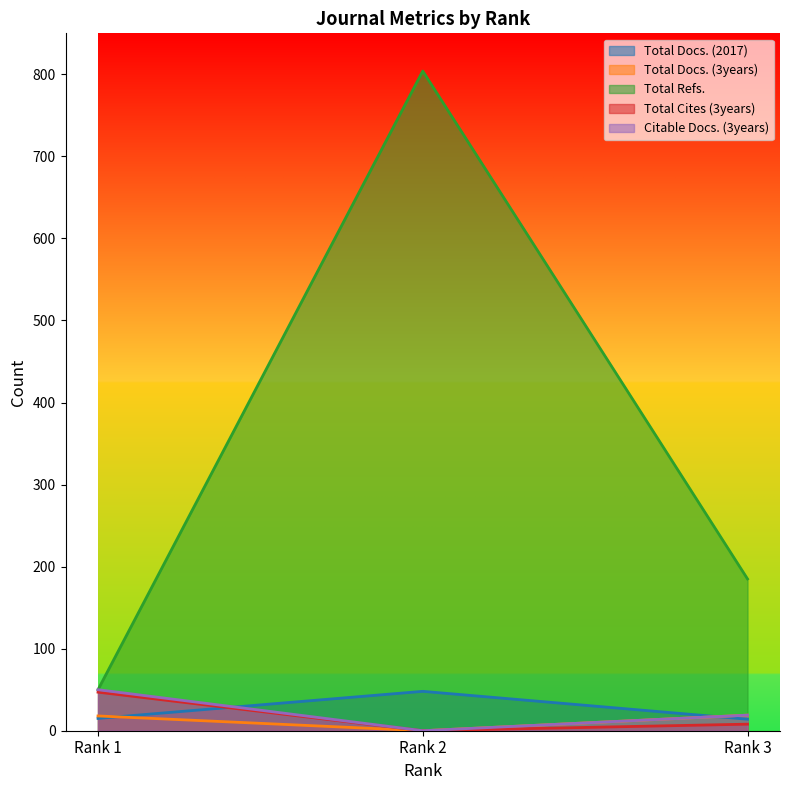

Count the number of categories in the chart.

3